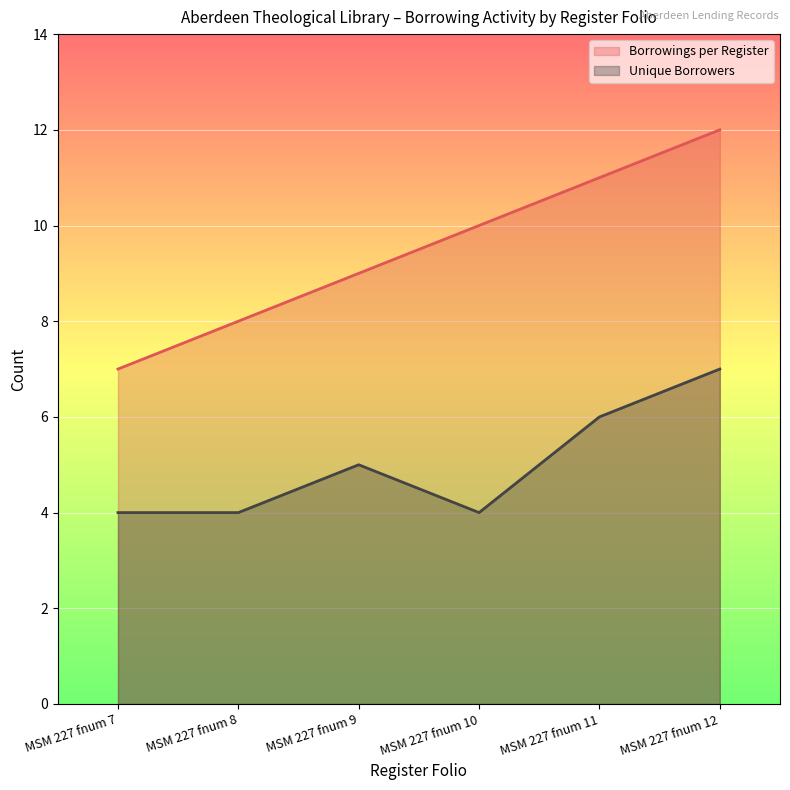

At which category does the chart reach its minimum across all series?

MSM 227 fnum 7